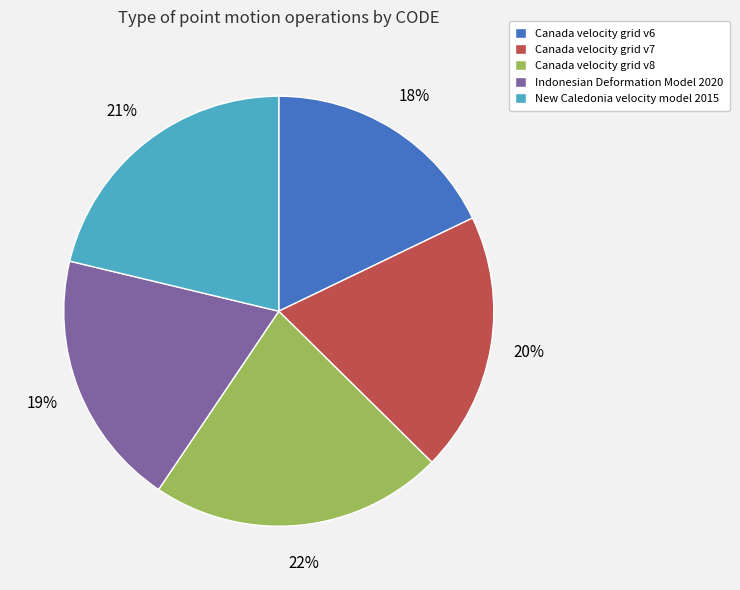

Is New Caledonia velocity model 2015 the majority of the pie?

No